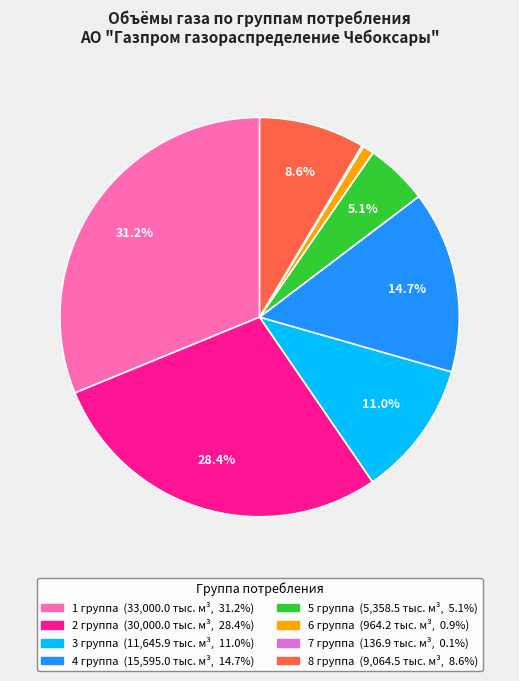

What percentage do 3 группа and 1 группа together represent?

42.2%